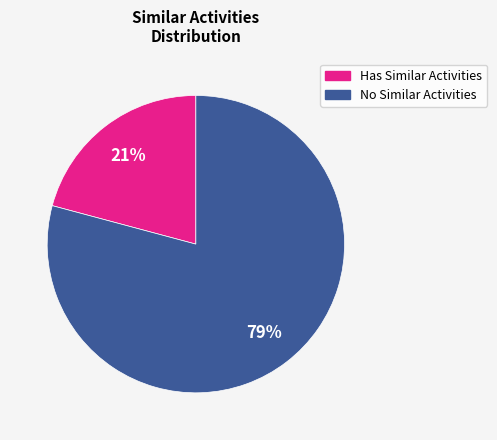

To the nearest percent, what is the average slice percentage?

50%